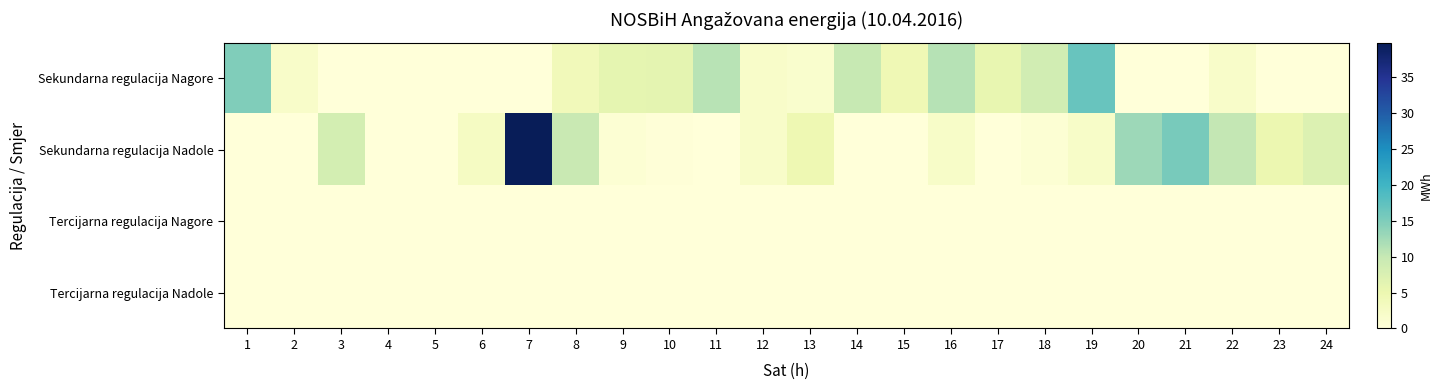

At which category is the sum across all series the highest?

7